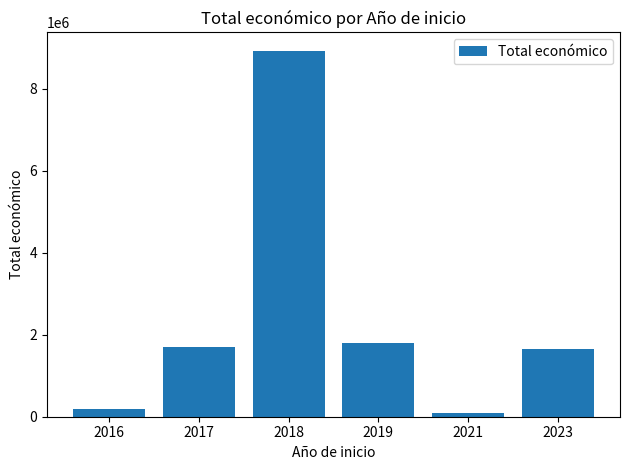

What is the ratio of the value at 2017 to the value at 2018?

0.2